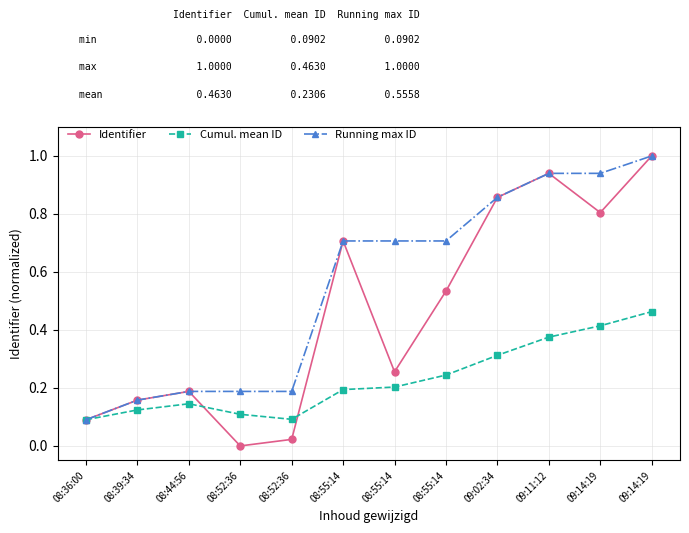

Which series has the largest range (max minus min)?

Identifier